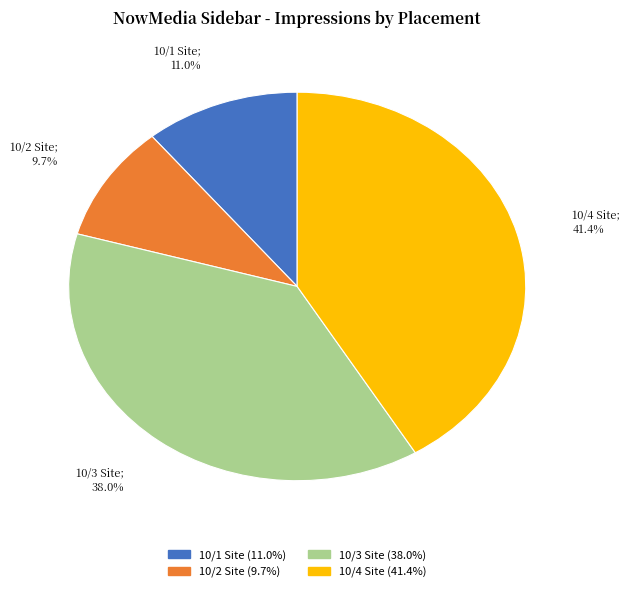

Does any single category account for the majority?

No